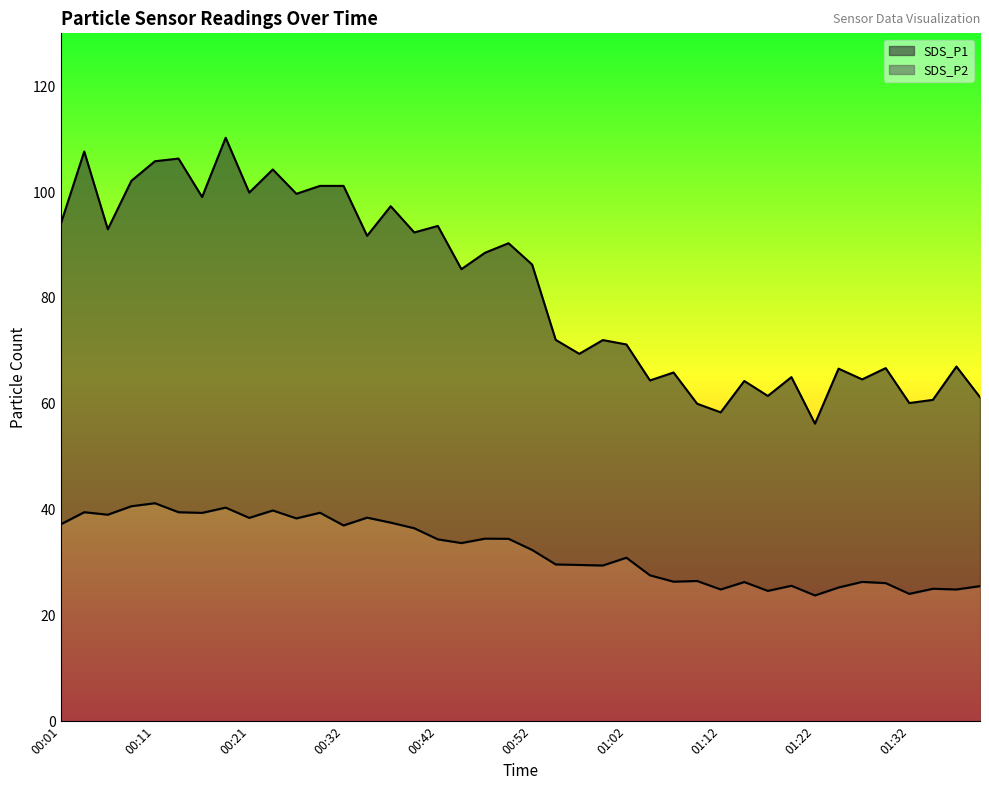

At which label does SDS_P1 first exceed 86?

00:01